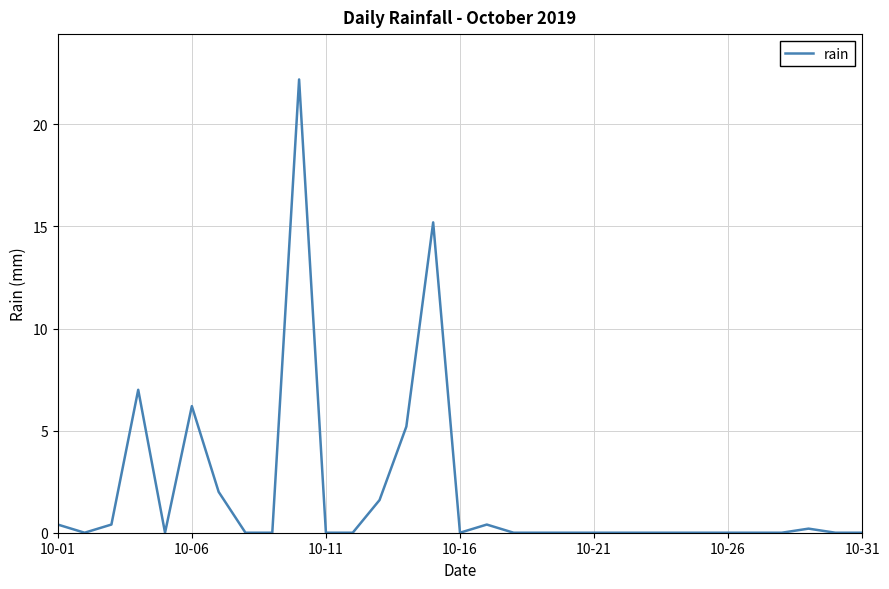

How many lines are shown in the chart?

1